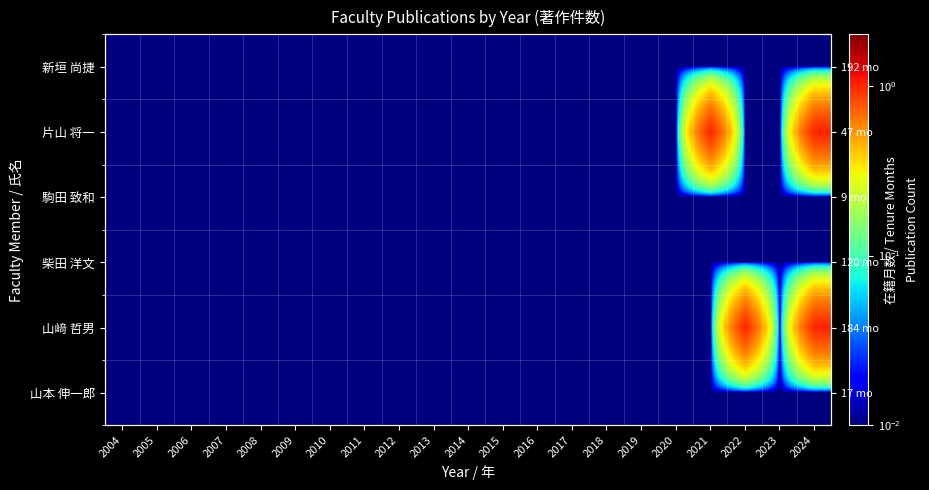

Which category has the highest value across all series?

2021